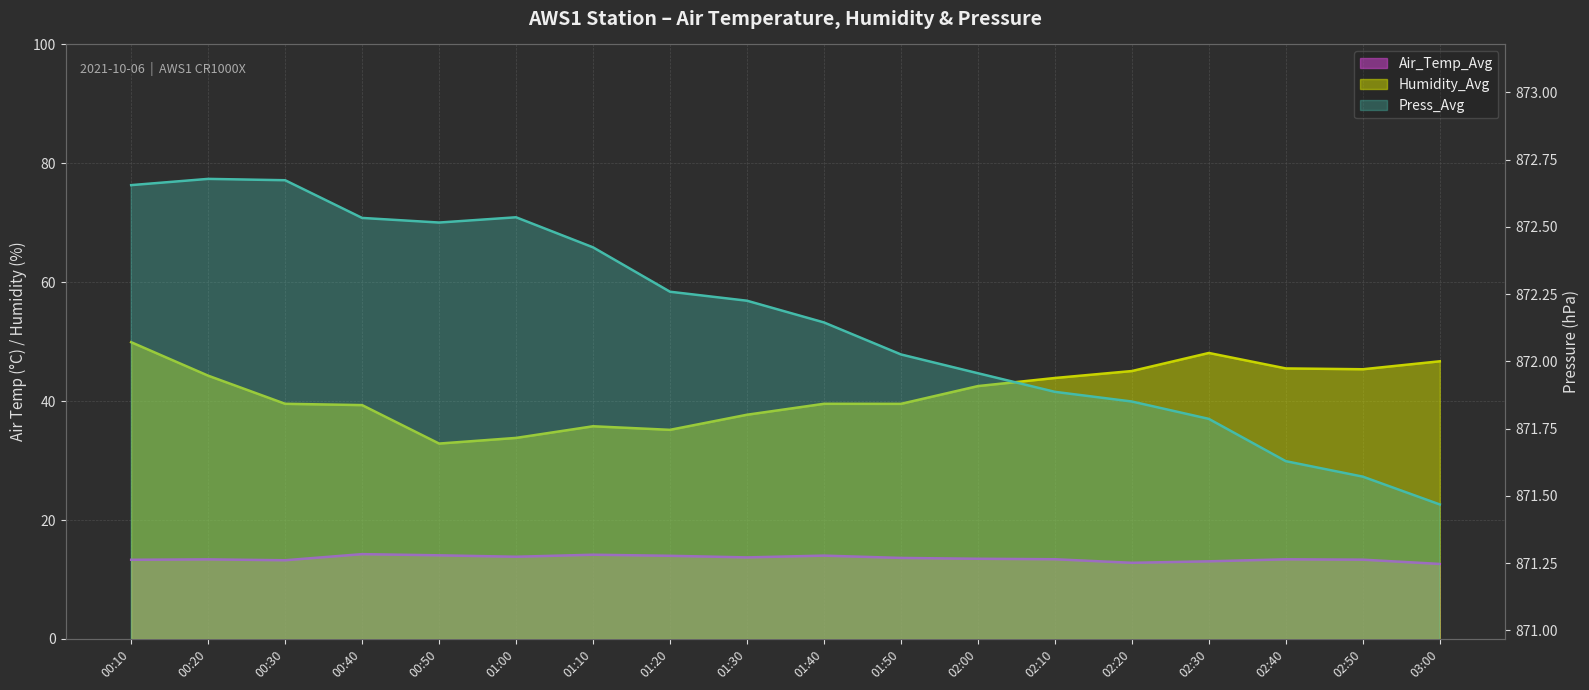

True or false: Humidity_Avg and Press_Avg intersect in this chart.

False